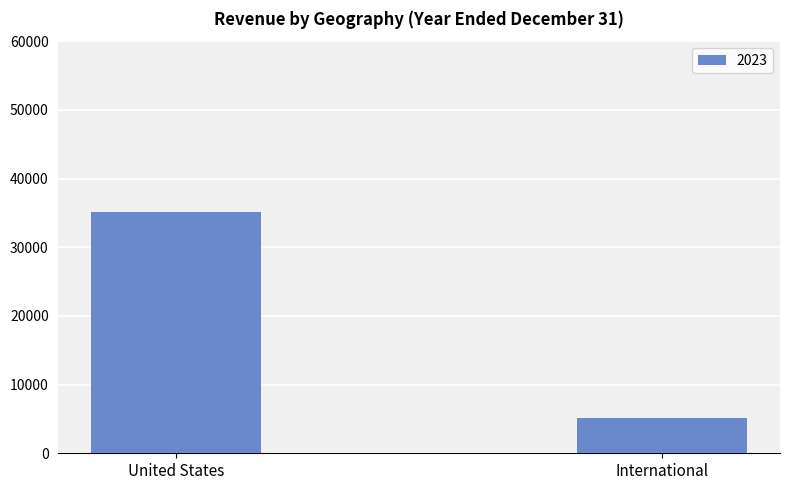

True or false: the data shows 3090 at International.

False